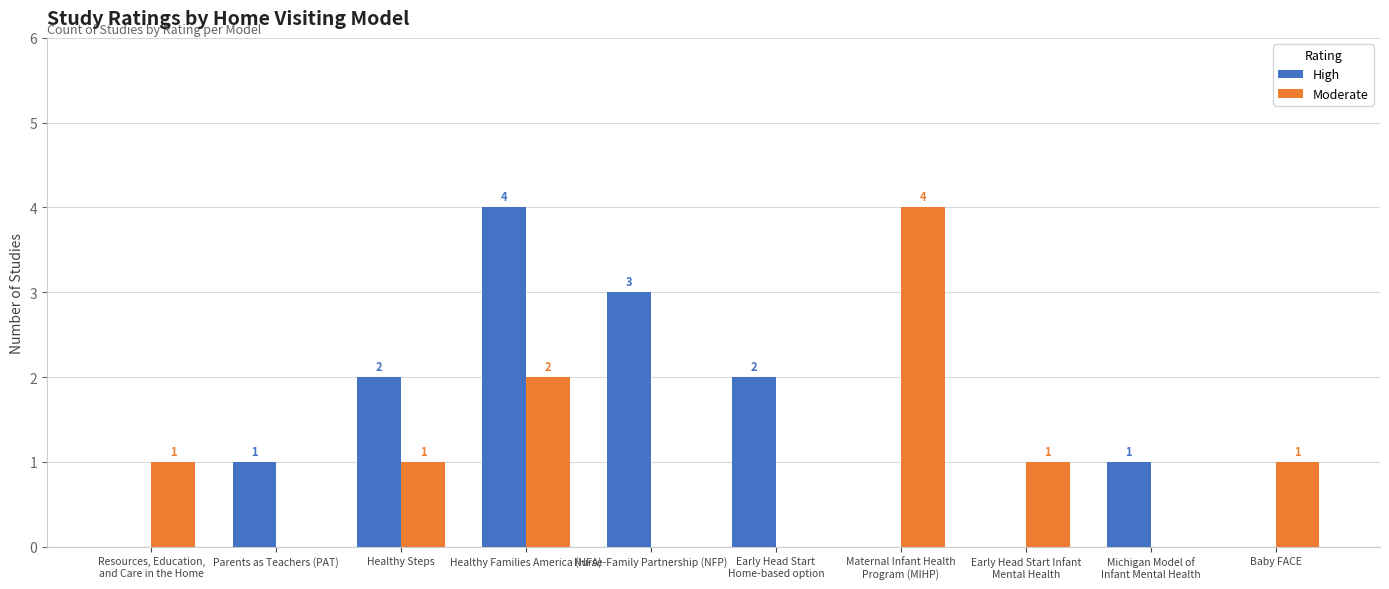

At which label is Moderate closest to 2?

Healthy Families America (HFA)